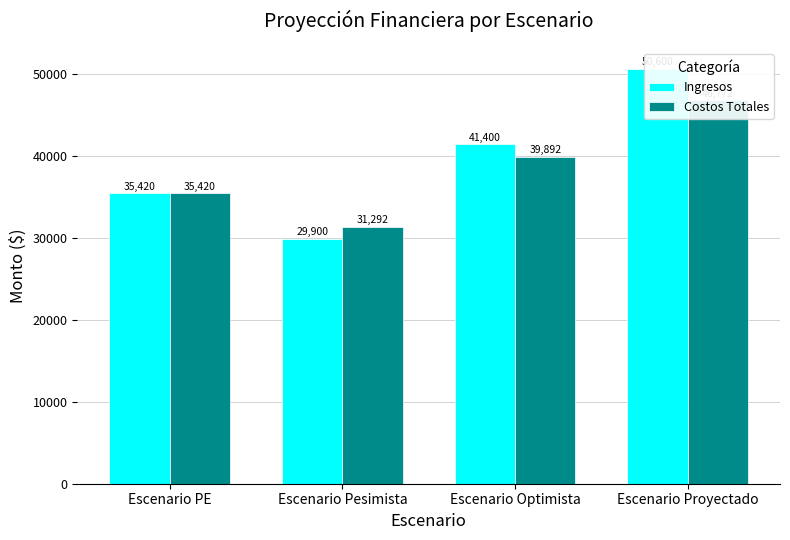

At how many categories does at least one series exceed 43457?

1